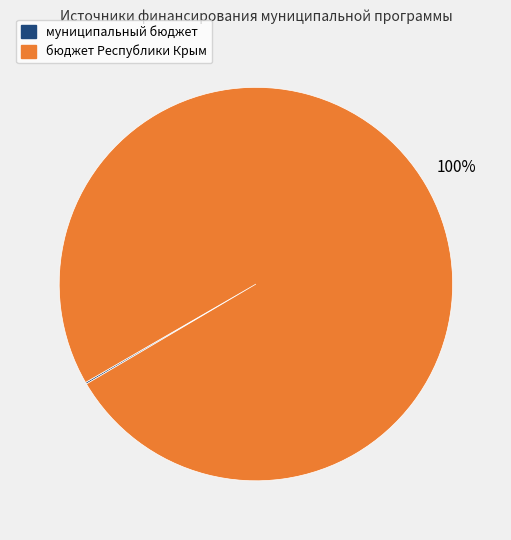

To the nearest percent, what is the difference between the largest and smallest slice percentages?

100%